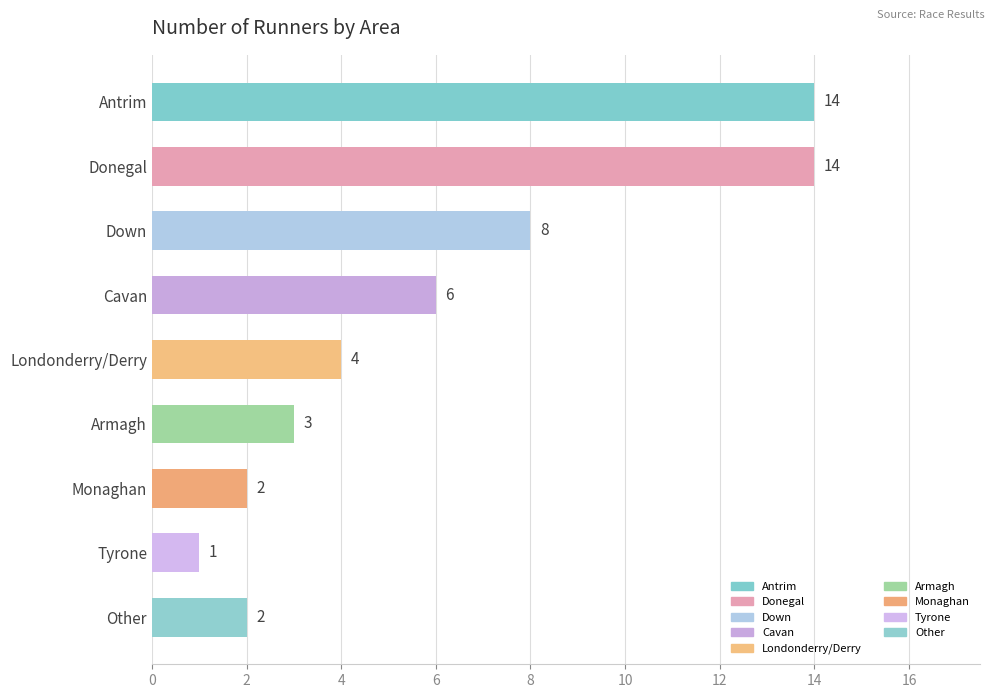

Reading top to bottom, extract all data points from this chart.

Antrim=14	Donegal=14	Down=8	Cavan=6	Londonderry/Derry=4	Armagh=3	Monaghan=2	Tyrone=1	Other=2